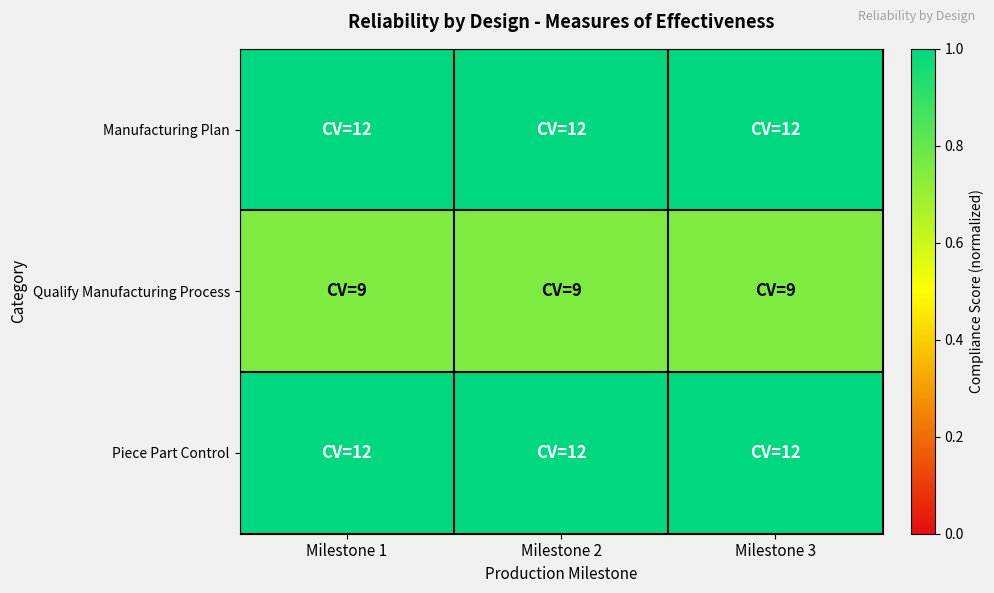

Which series changed the most between Milestone 2 and Milestone 3?

Manufacturing Plan